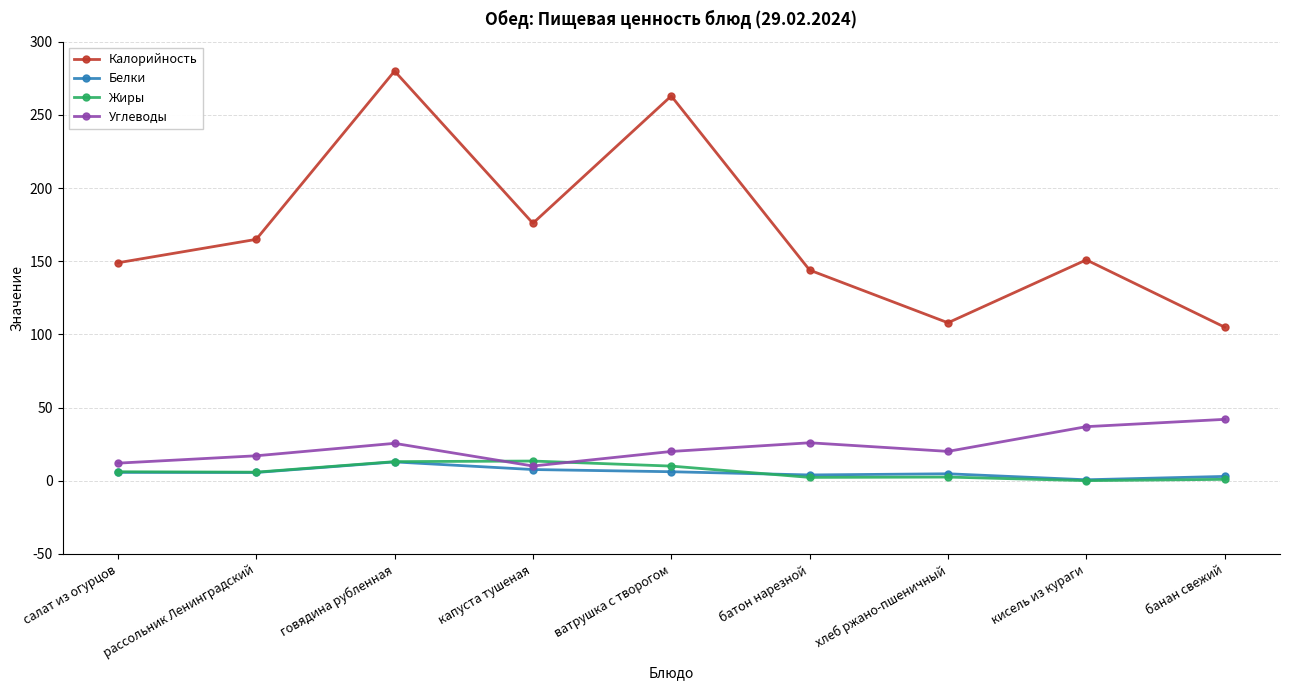

Which category has the highest value across all series?

говядина рубленная